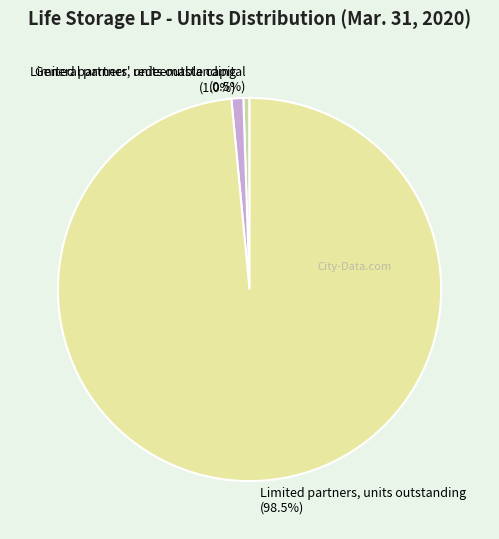

Between Limited partners' redeemable capital and Limited partners, units outstanding, which is larger?

Limited partners, units outstanding